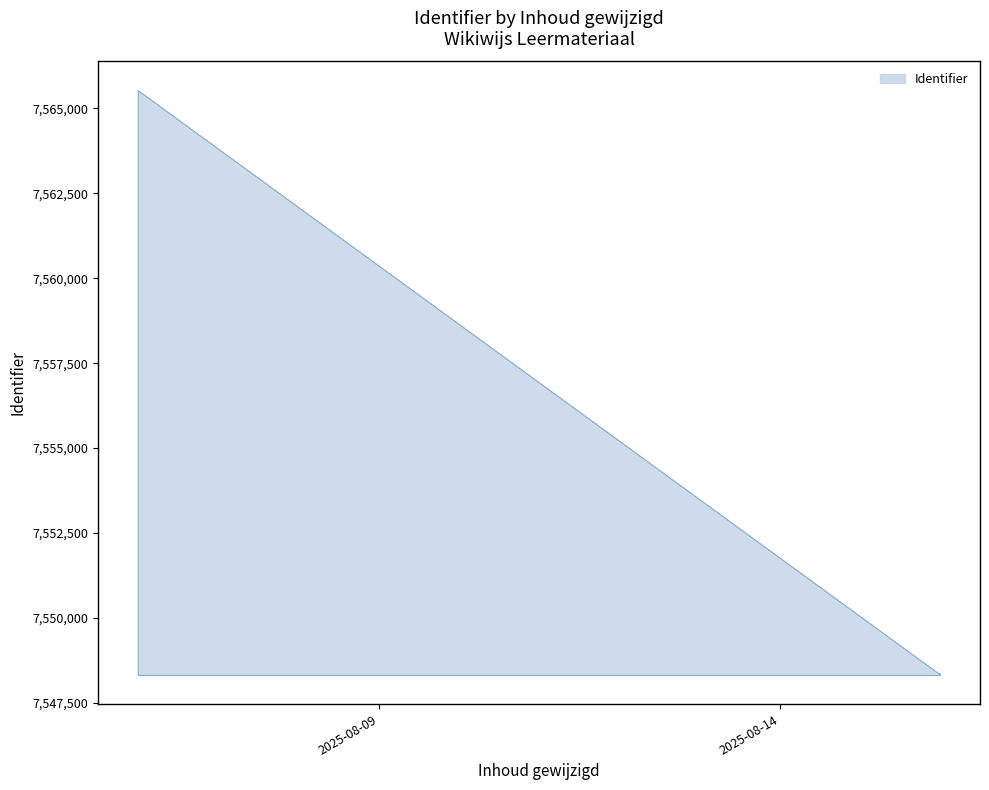

How many lines are shown in the chart?

1